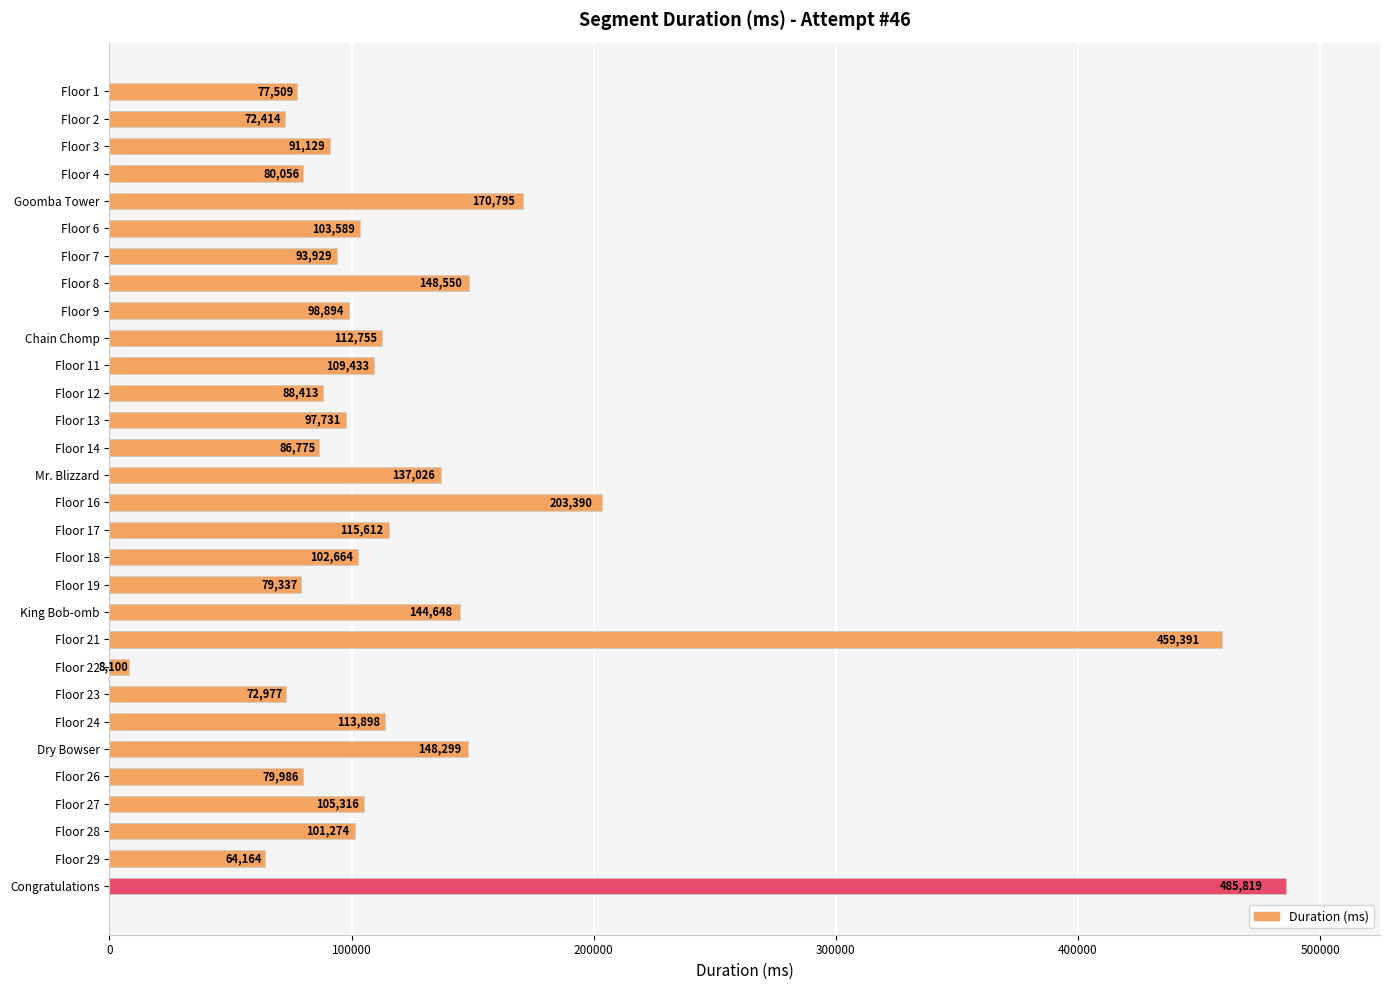

List the labels in order of value, largest first.

Congratulations, Floor 21, Floor 16, Goomba Tower, Floor 8, Dry Bowser, King Bob-omb, Mr. Blizzard, Floor 17, Floor 24, Chain Chomp, Floor 11, Floor 27, Floor 6, Floor 18, Floor 28, Floor 9, Floor 13, Floor 7, Floor 3, Floor 12, Floor 14, Floor 4, Floor 26, Floor 19, Floor 1, Floor 23, Floor 2, Floor 29, Floor 22